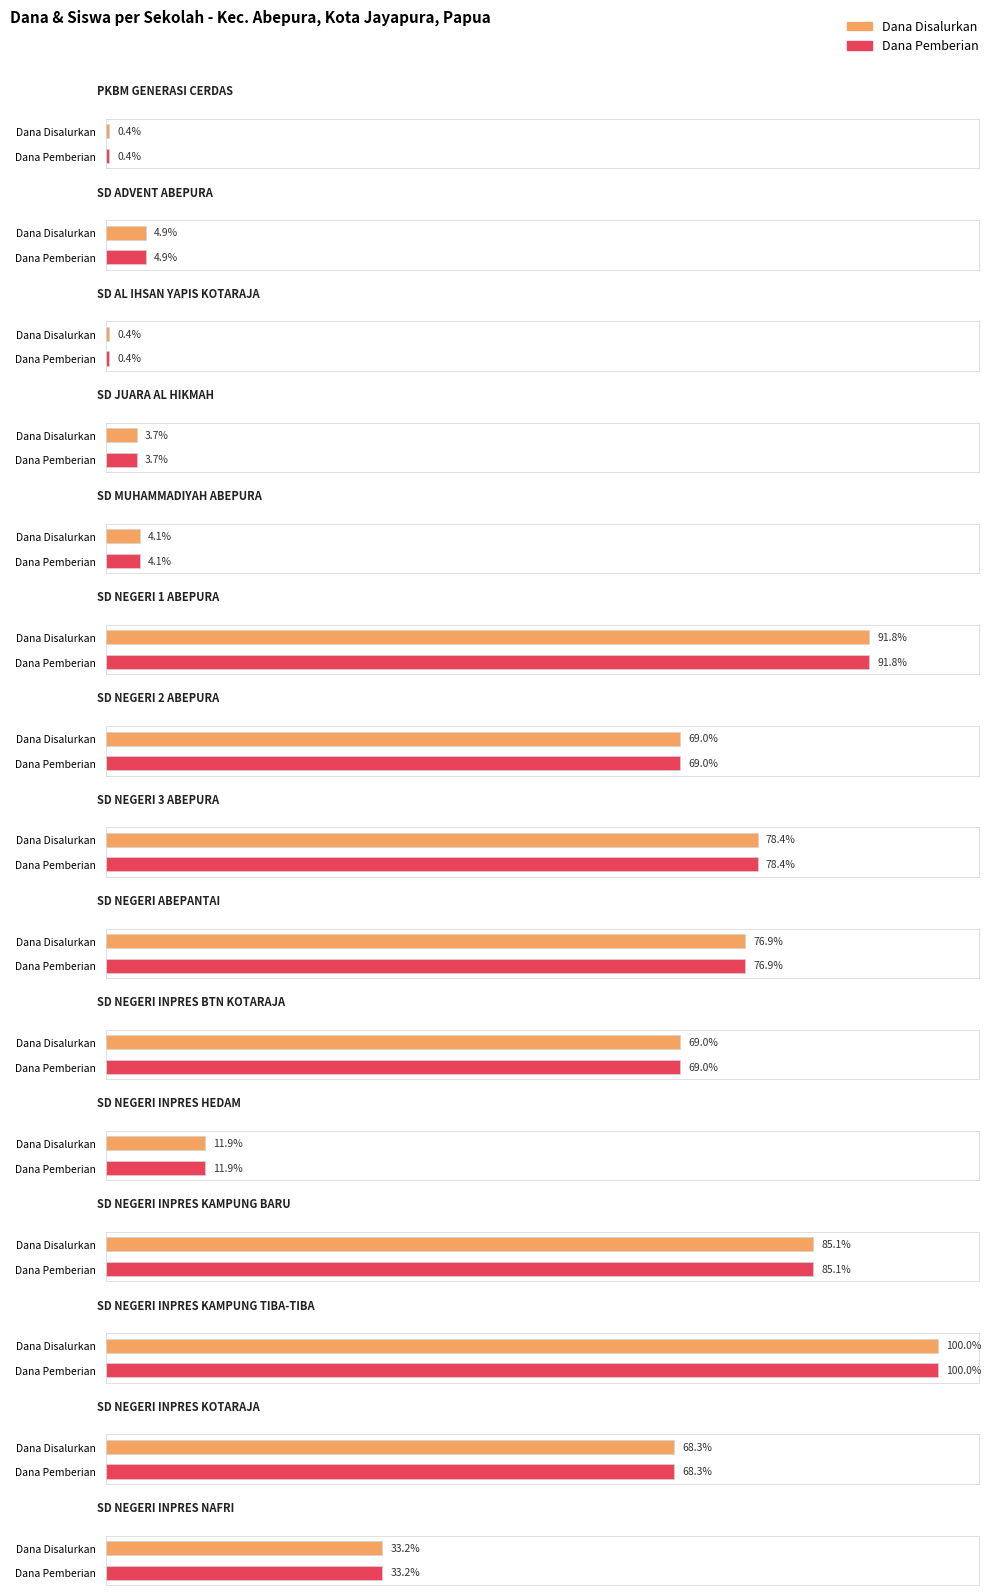

At which category does the chart reach its minimum across all series?

PKBM GENERASI CERDAS